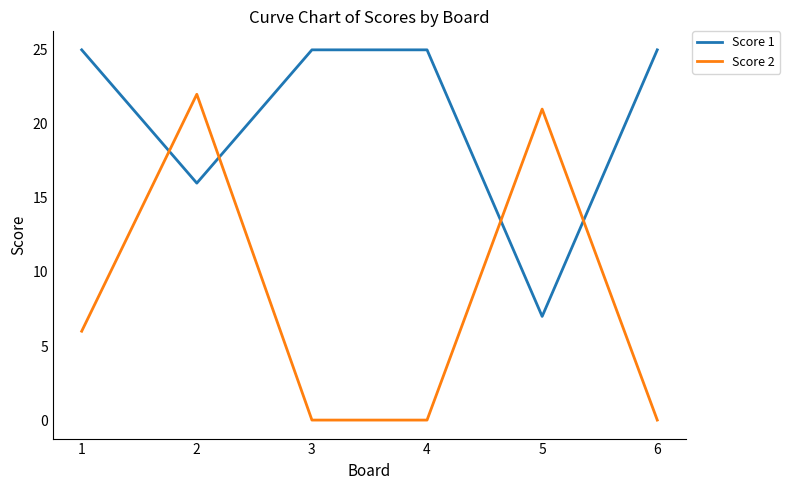

List the series in order of their overall mean, highest first.

Score 1, Score 2